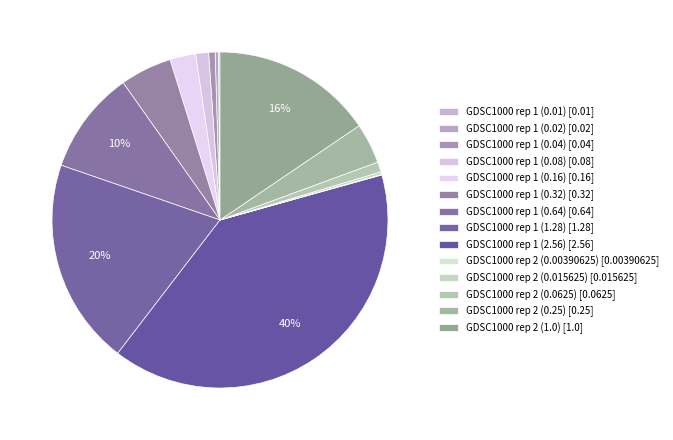

Which has a higher value, GDSC1000 rep 1 (0.01) or GDSC1000 rep 2 (0.0625)?

GDSC1000 rep 2 (0.0625)